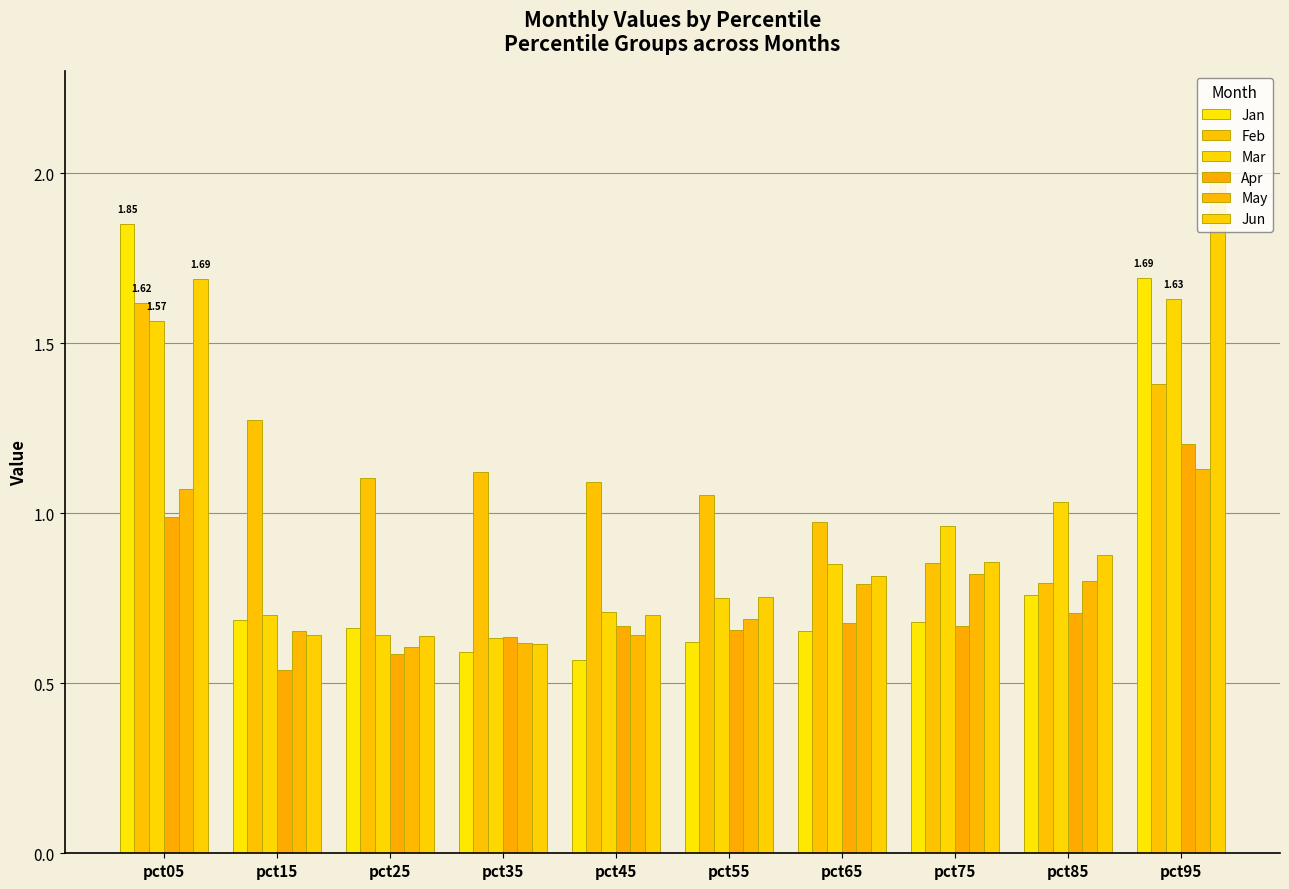

What is the difference between the maximum and minimum values in the May series?

0.5